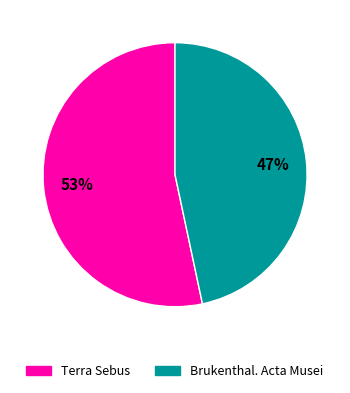

How many segments does this pie chart have?

2